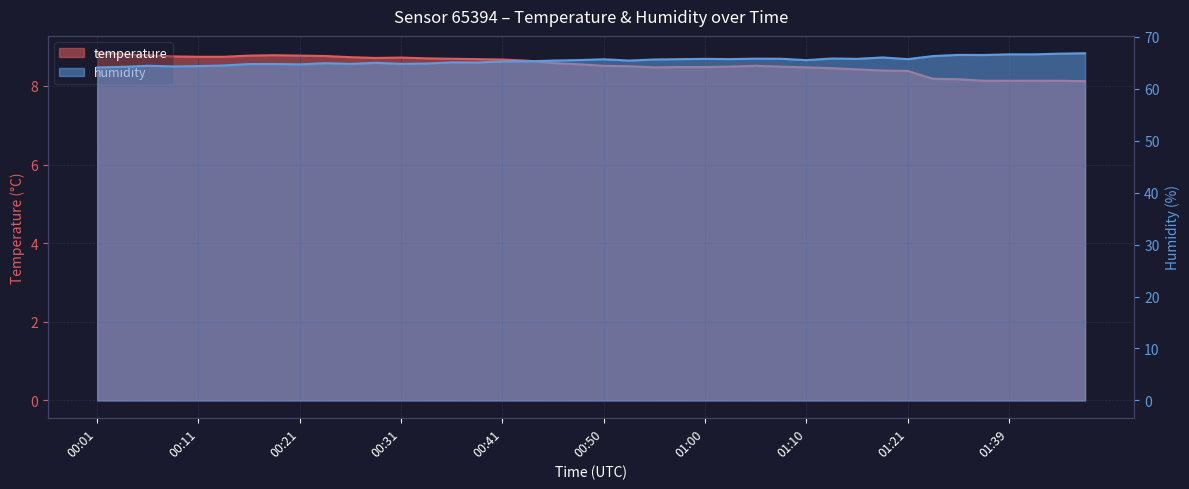

Which series has the widest spread of values?

humidity